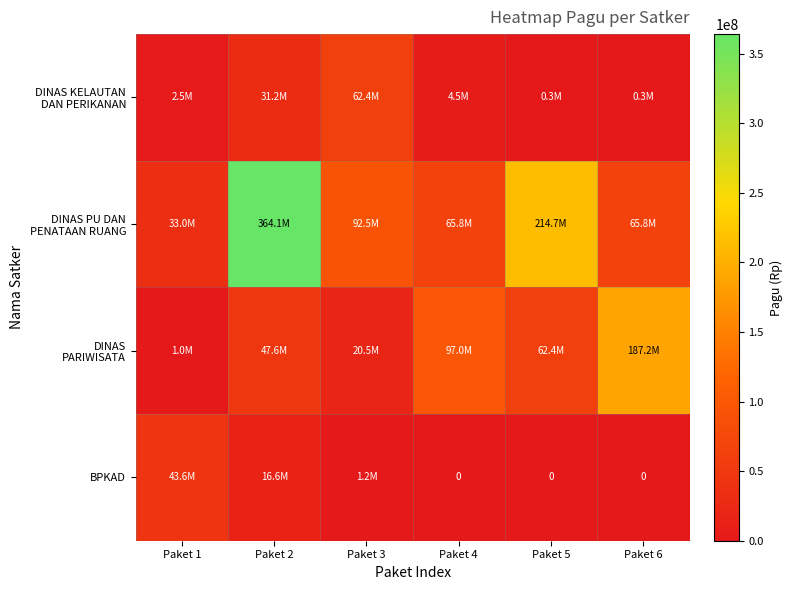

Which series changed the most between Paket 3 and Paket 4?

DINAS PARIWISATA